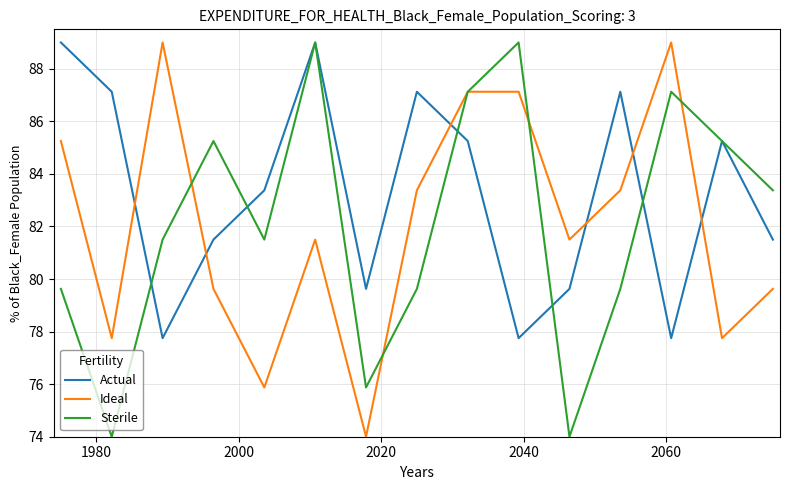

After their last crossing, which series has the higher values: Ideal or Actual?

Actual